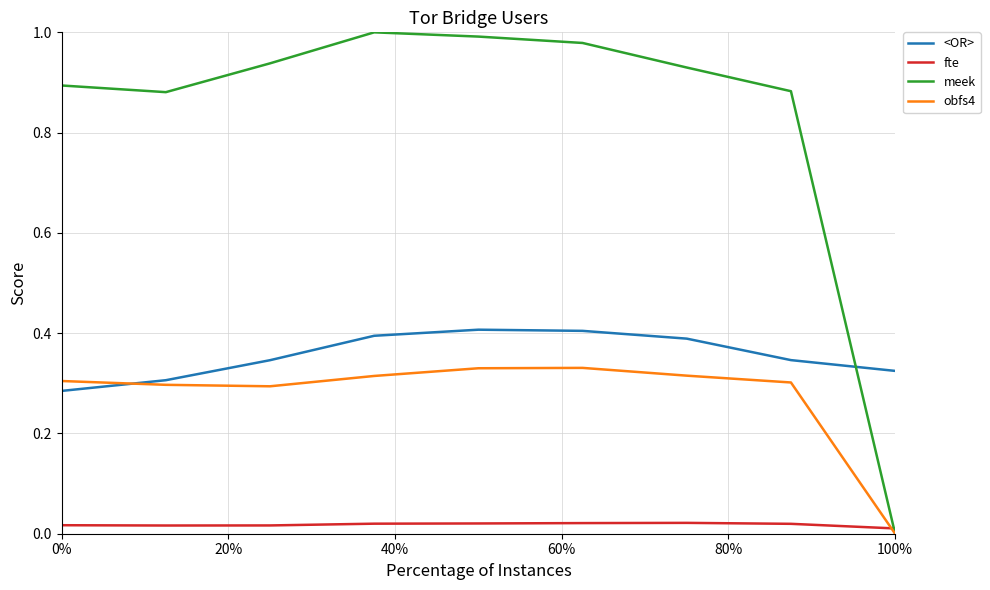

How many fte values are between 0 and 1?

9